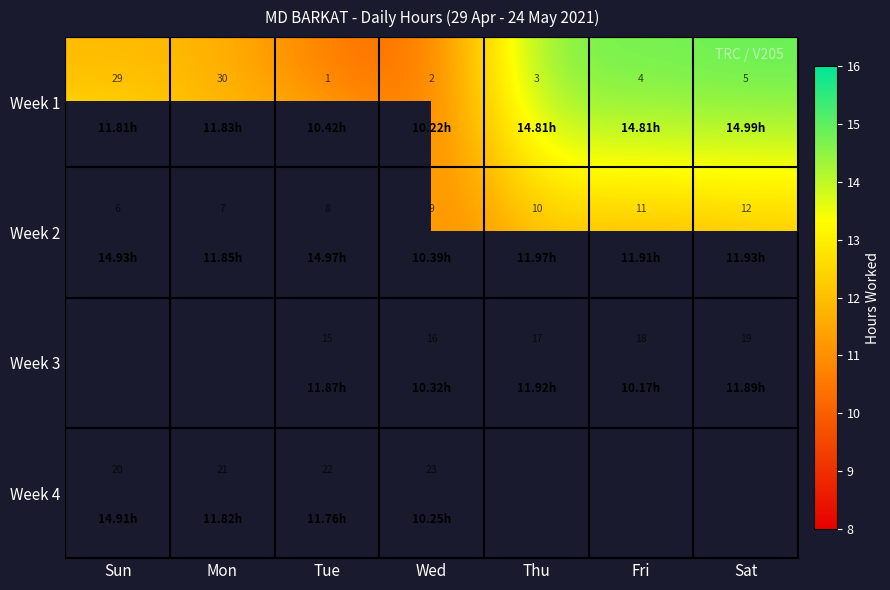

Which has a higher value, Wed or Thu?

Thu